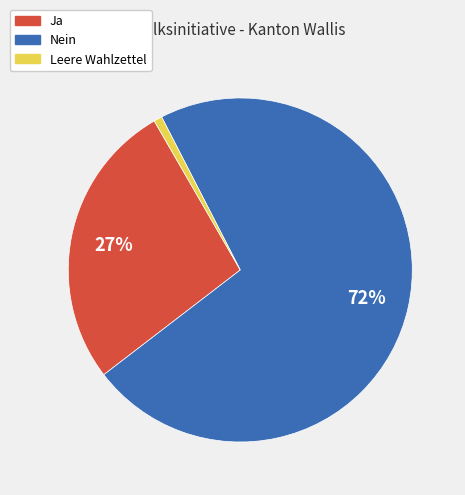

Which category has the smallest portion of the pie?

Leere Wahlzettel